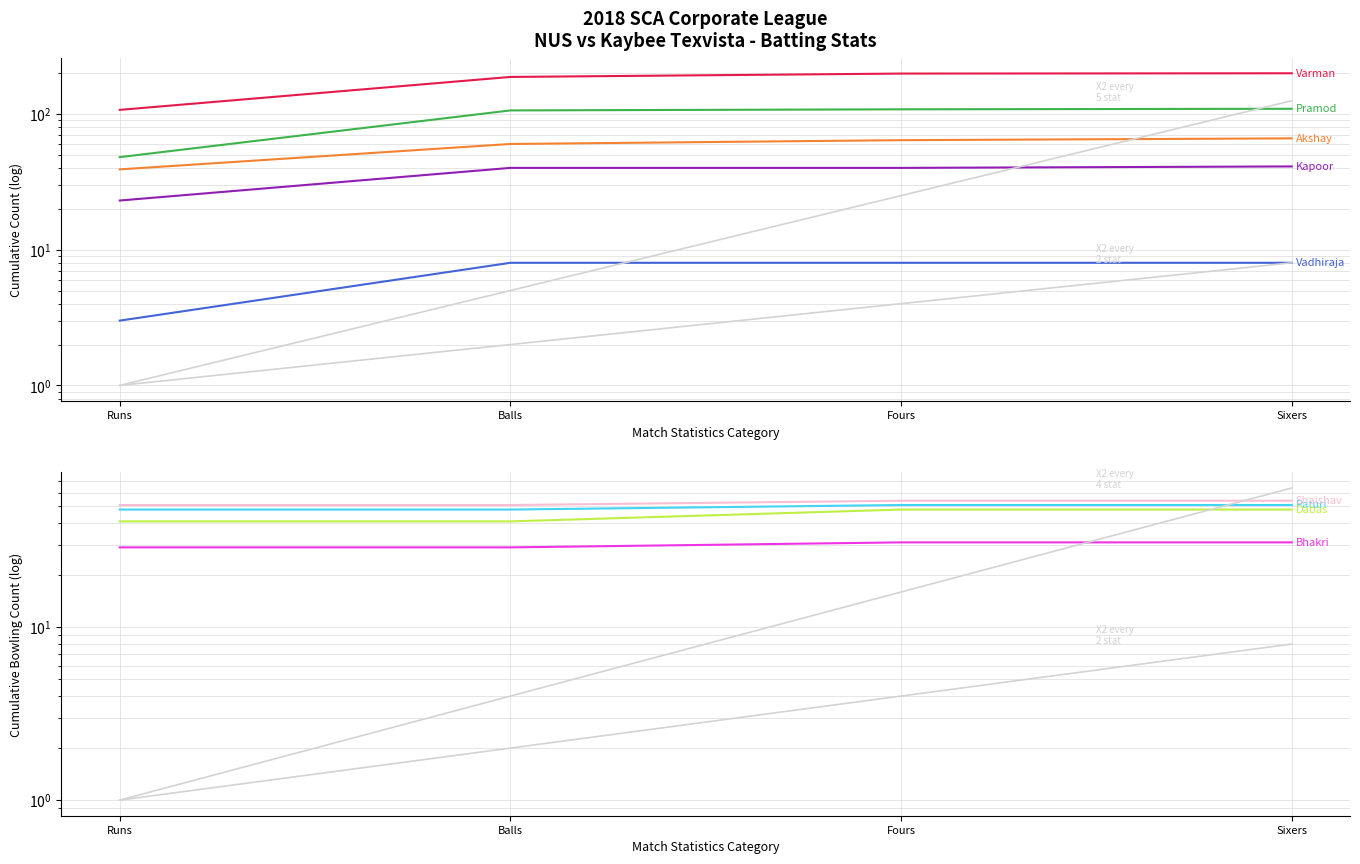

What is the difference between the Shaishav values at Sixers and Fours?

1